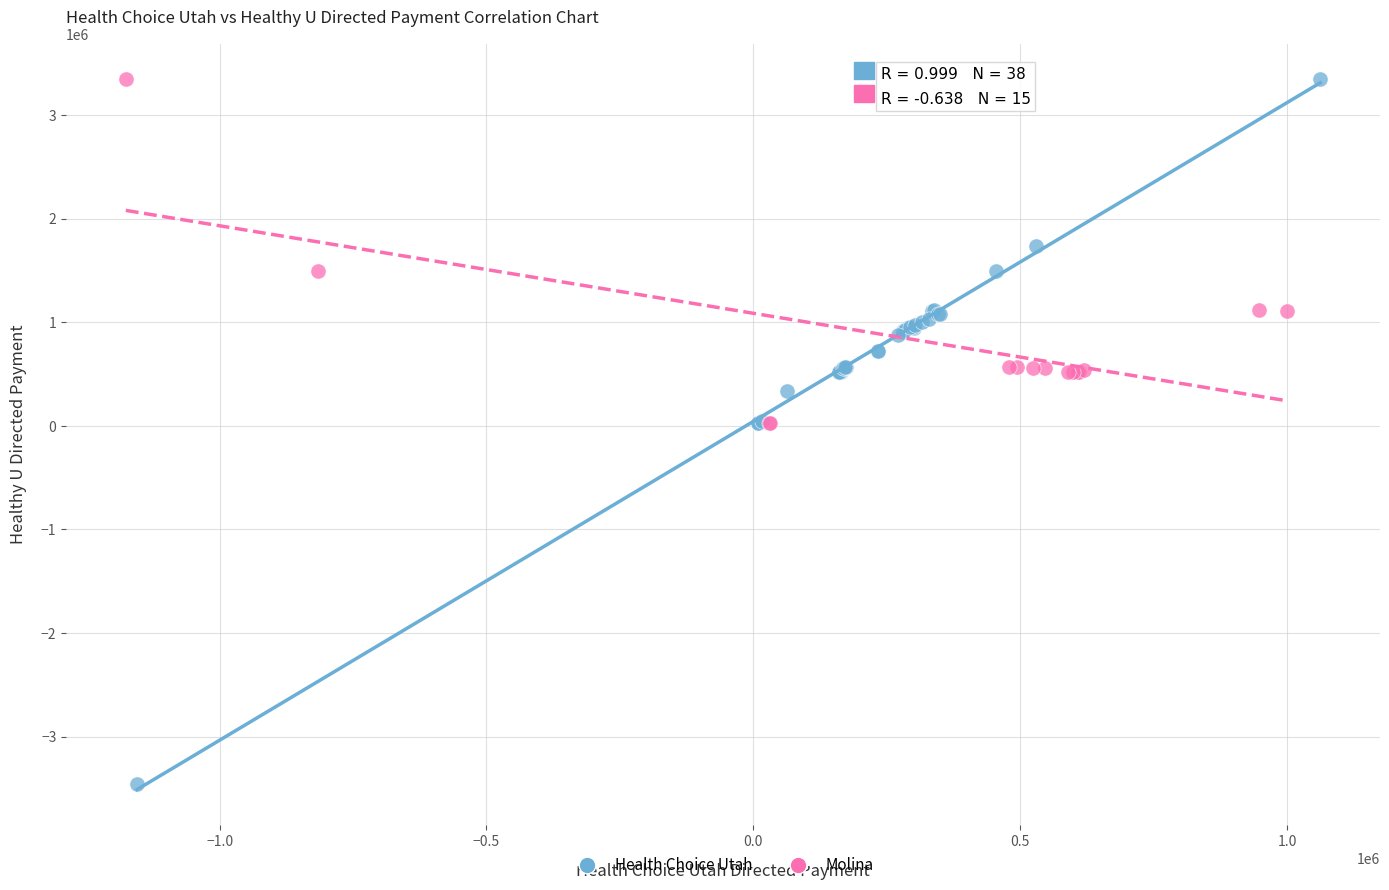

Which series has the widest spread of Y values?

Health Choice Utah